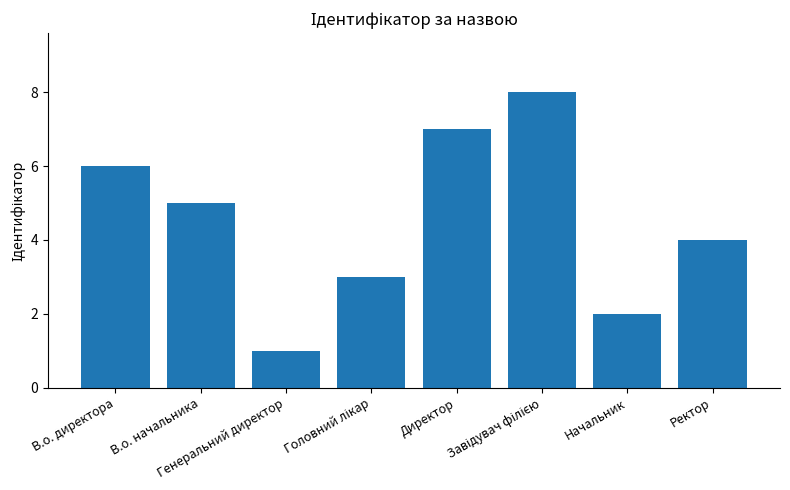

Are the bars horizontal?

No